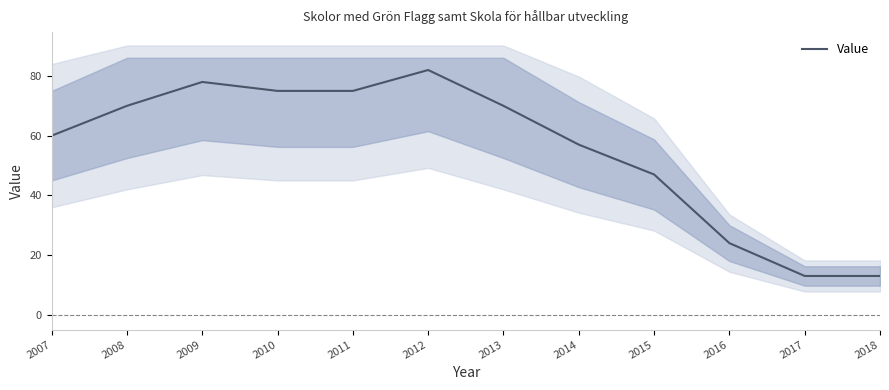

What is the approximate value at 2017?

13